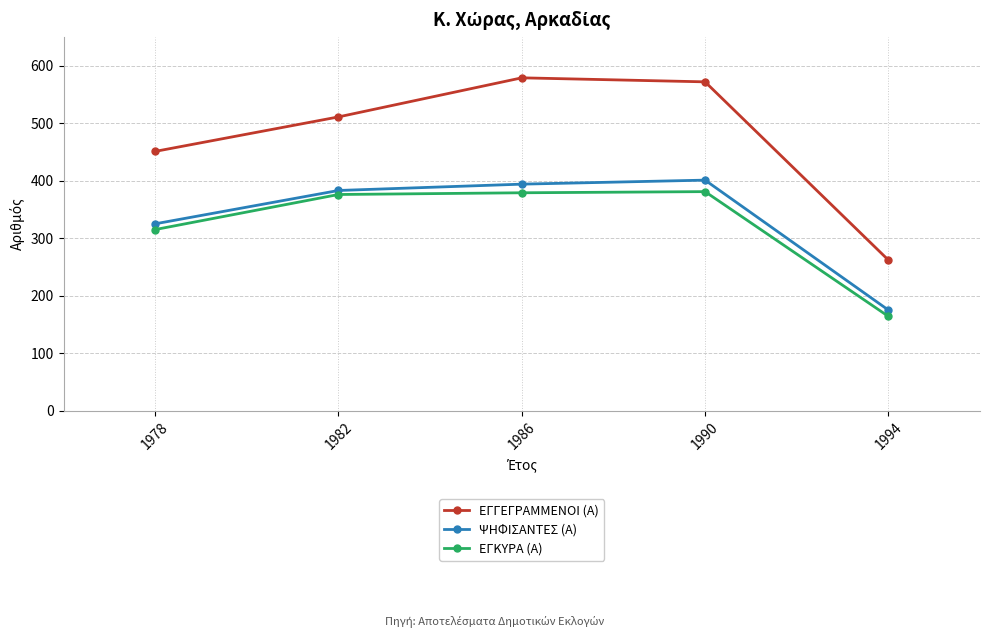

What is the lowest value of the ΕΓΓΕΓΡΑΜΜΕΝΟΙ (Α) series?

262